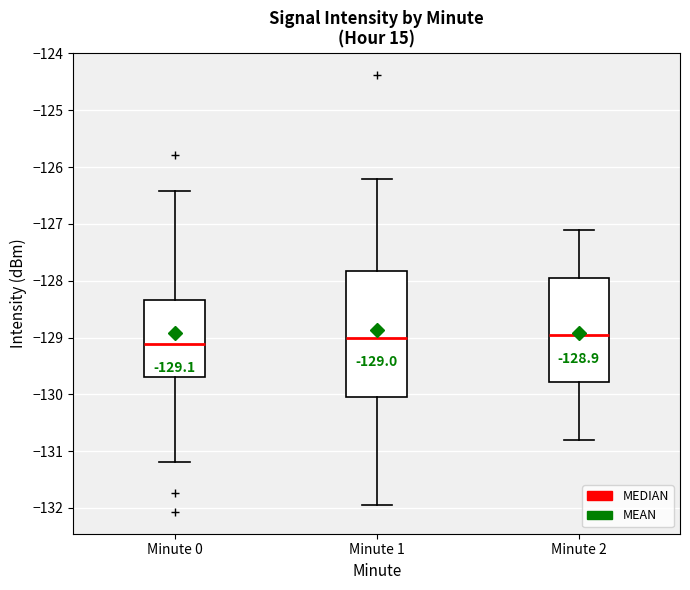

Which box's median line is the lowest?

Minute 0